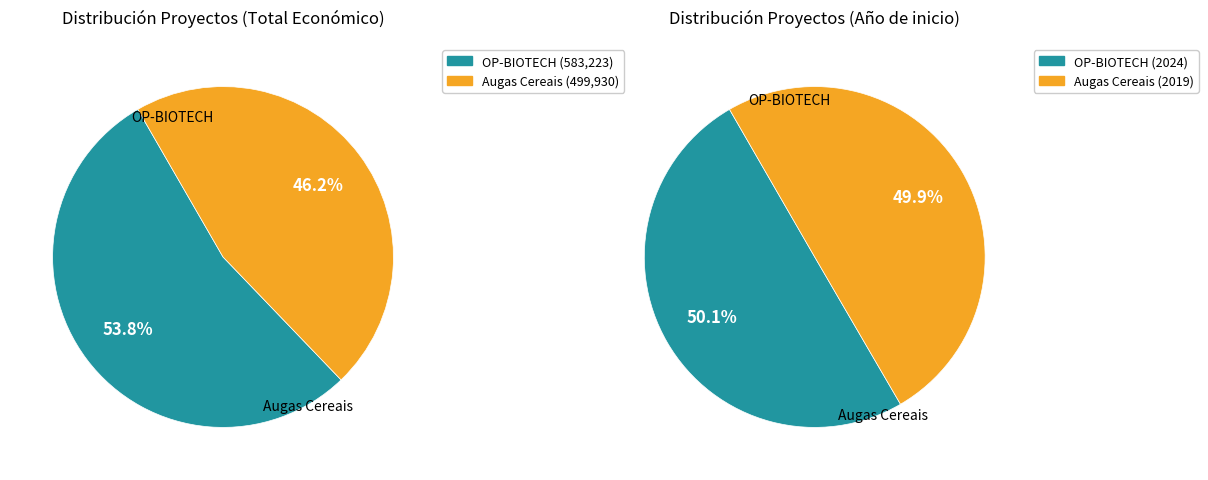

To the nearest percent, what portion does Augas Cereais: Proxecto represent?

46%